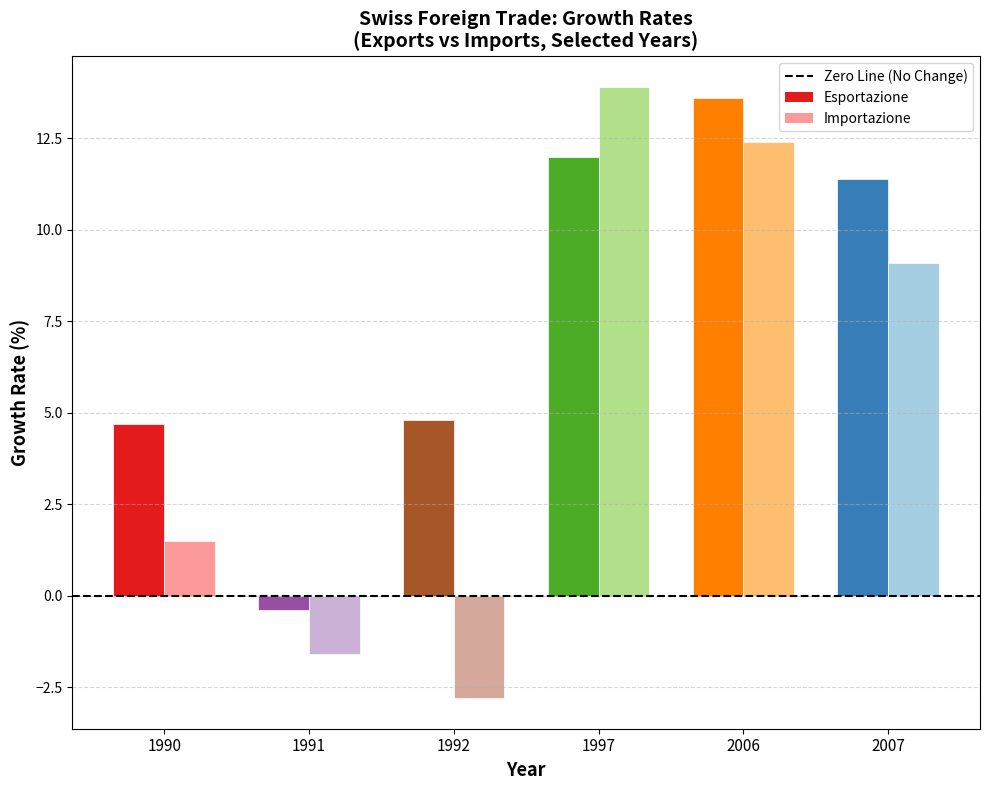

Reading left to right, list all the values displayed in this chart.

Esportazione: 0=4.7	1=-0.4	2=4.8	3=12.0	4=13.6	5=11.4
Importazione: 0=1.5	1=-1.6	2=-2.8	3=13.9	4=12.4	5=9.1